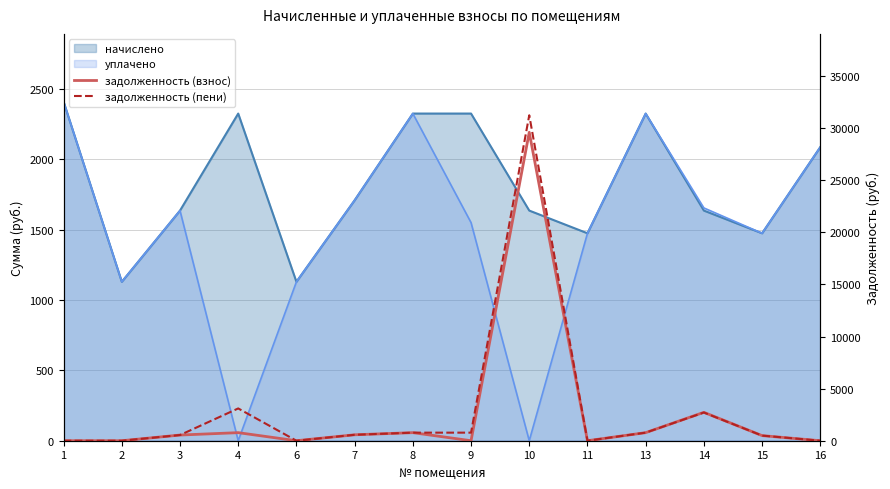

The value of задолженность (пени) at 11 is 15528.1. True or false?

False